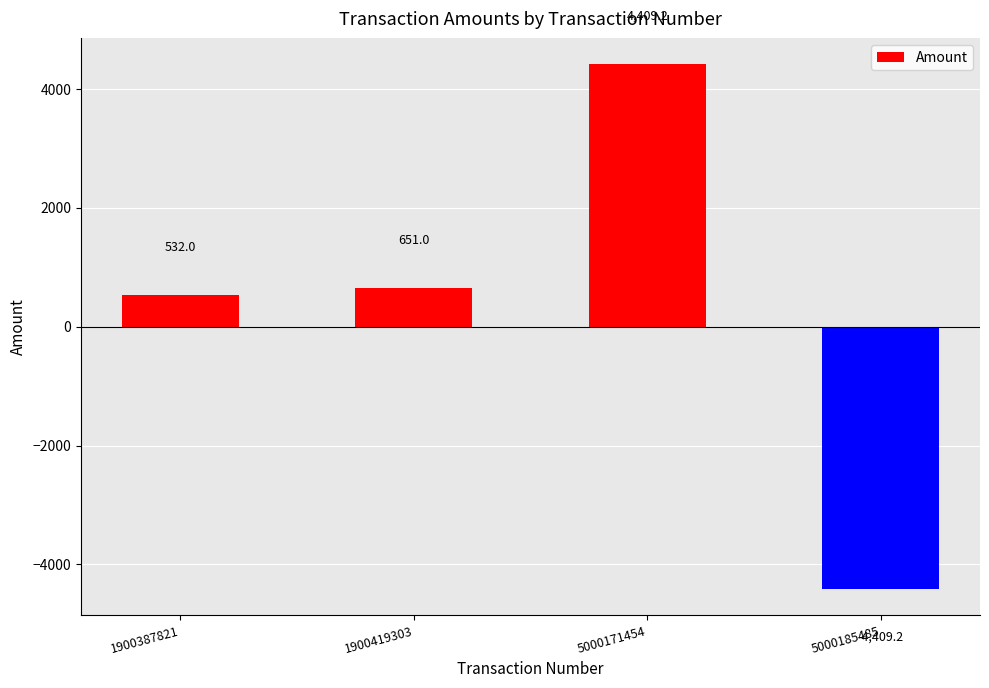

What is the maximum value shown in the chart?

4409.2